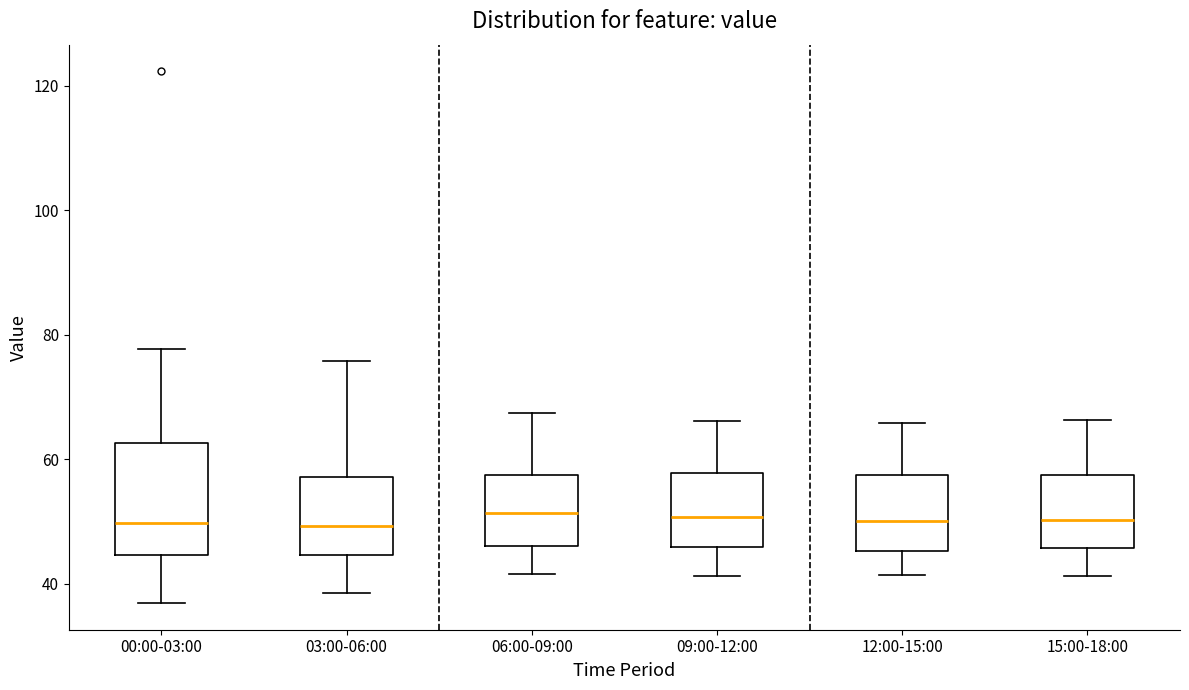

Comparing the boxes themselves (not the whiskers), which one is the tallest?

00:00-03:00